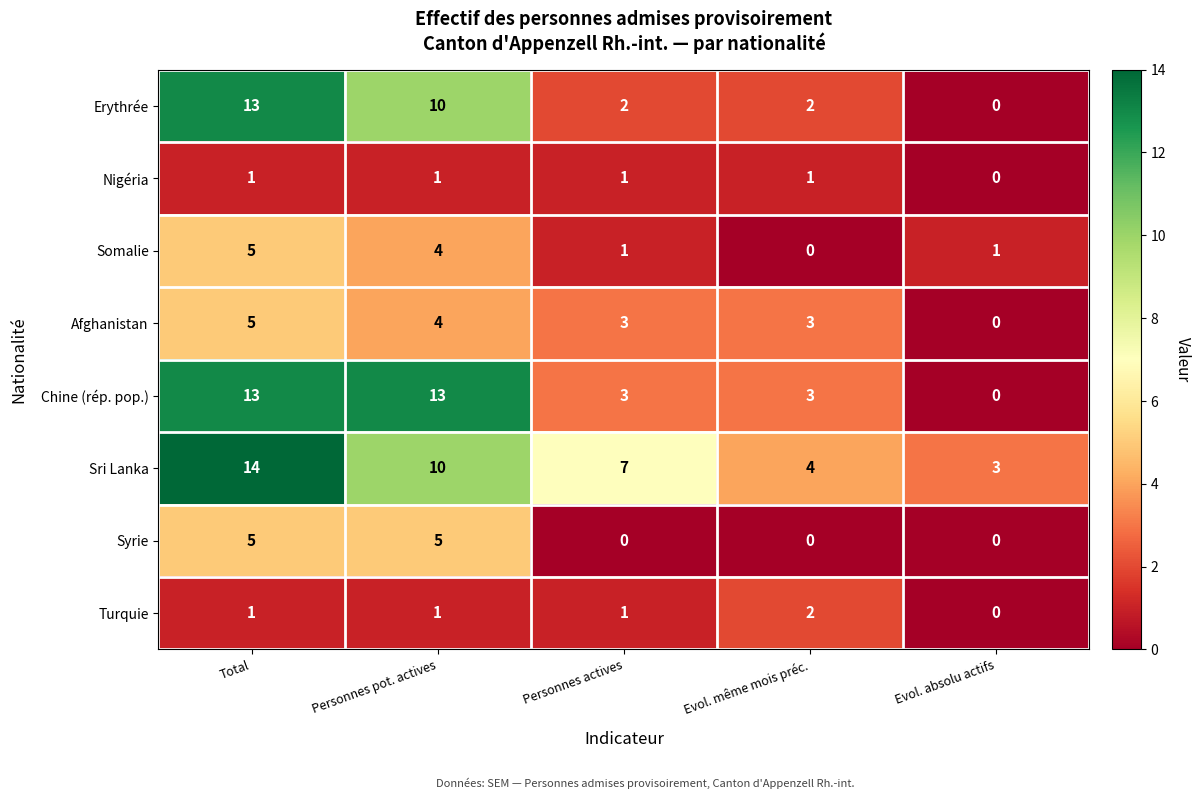

At which category is the sum across all series the highest?

Total